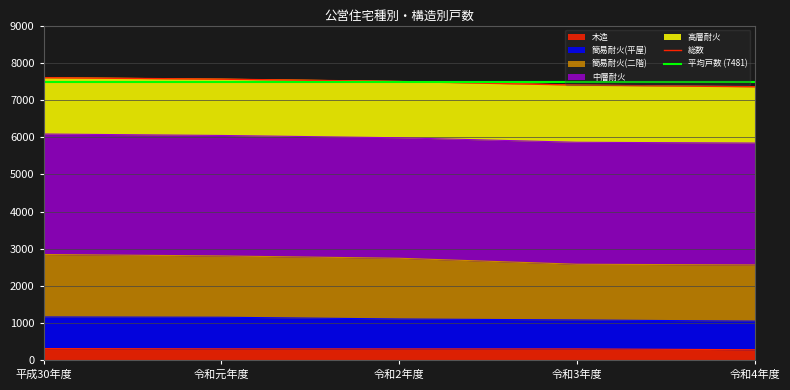

Which category has the highest value in the 簡易耐火(二階) series?

平成30年度